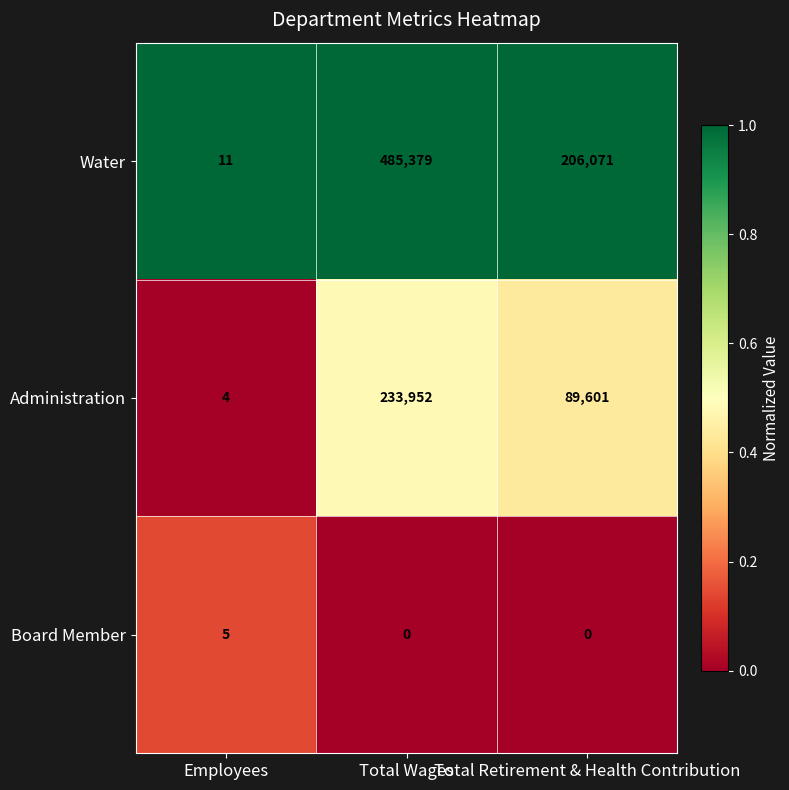

At which label is Administration closest to 116978?

Total Retirement & Health Contribution